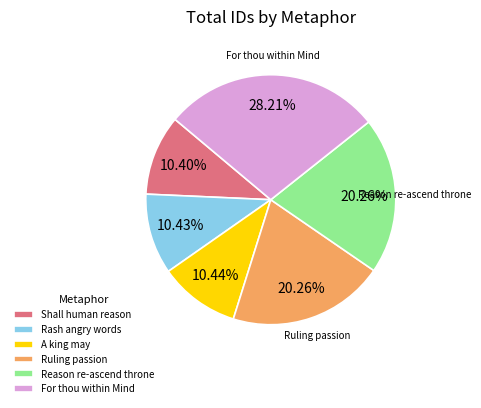

Combined, do For thou within Mind and Shall human reason account for over 50%?

No